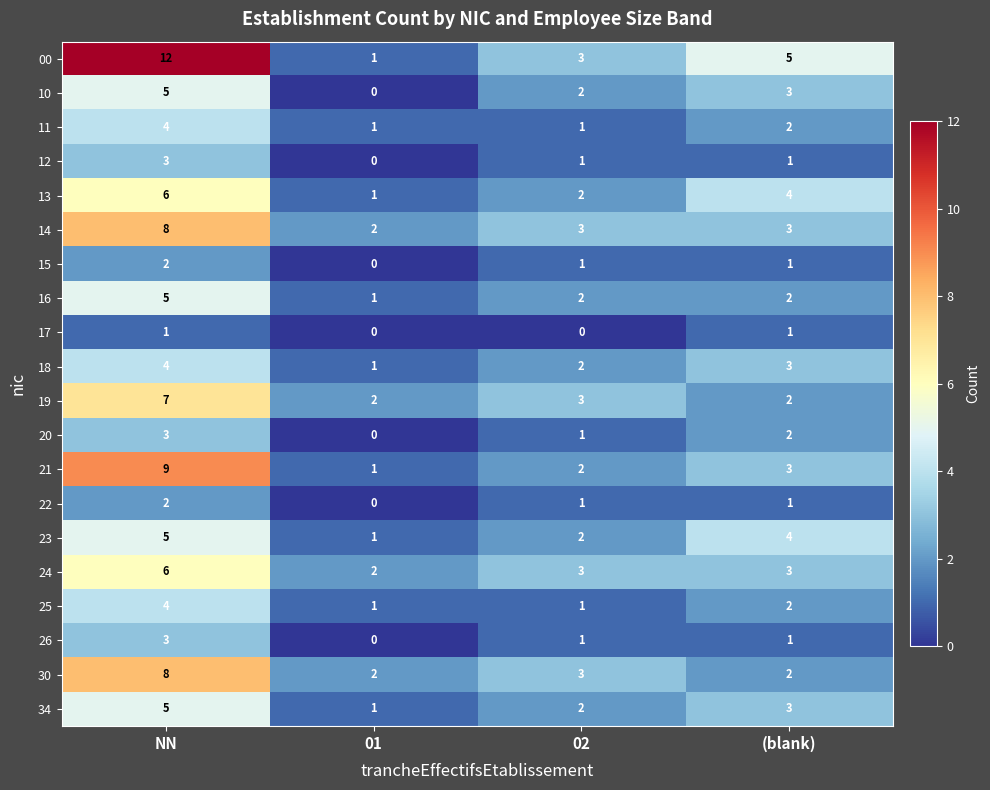

What is the total value across all series at NN?

102